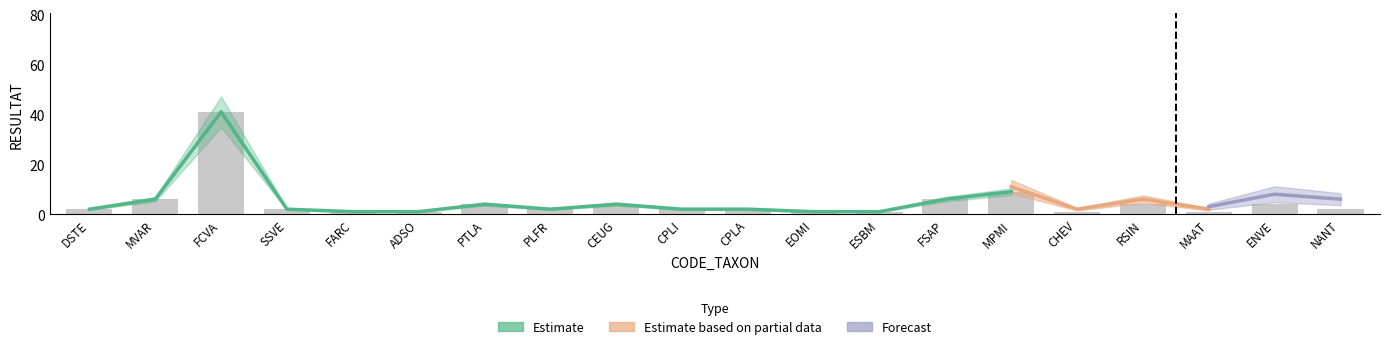

Count the number of data series in this chart.

3